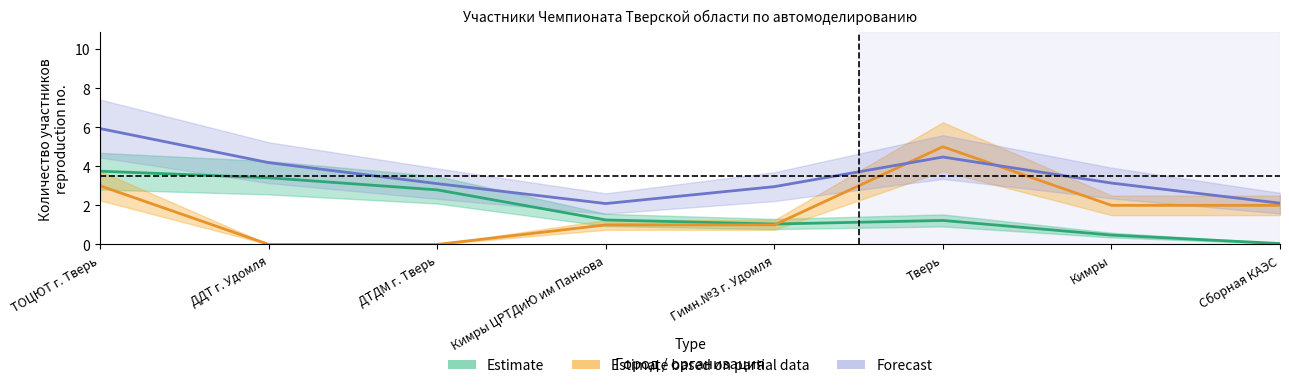

True or false: Всего участников (Forecast) and Участники с результатом (Estimate) cross at least once.

False